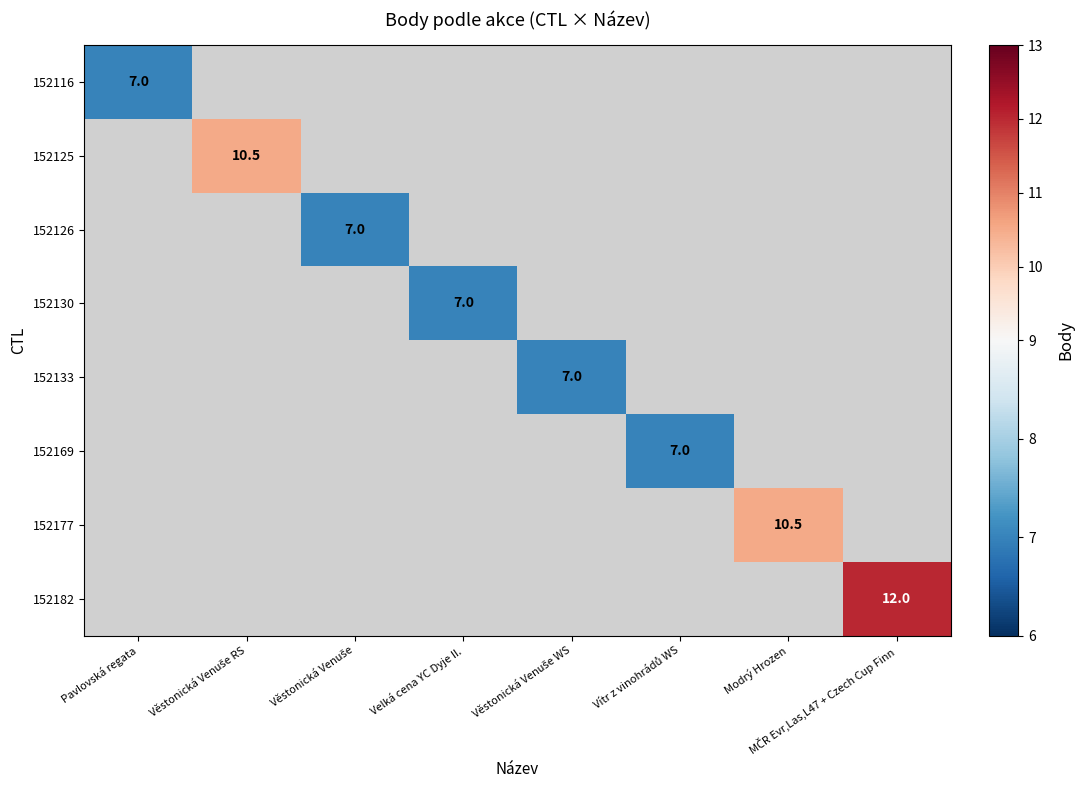

Is the value of 152182 at Vítr z vinohrádů WS greater than the value of 152169 at Věstonická Venuše RS?

No